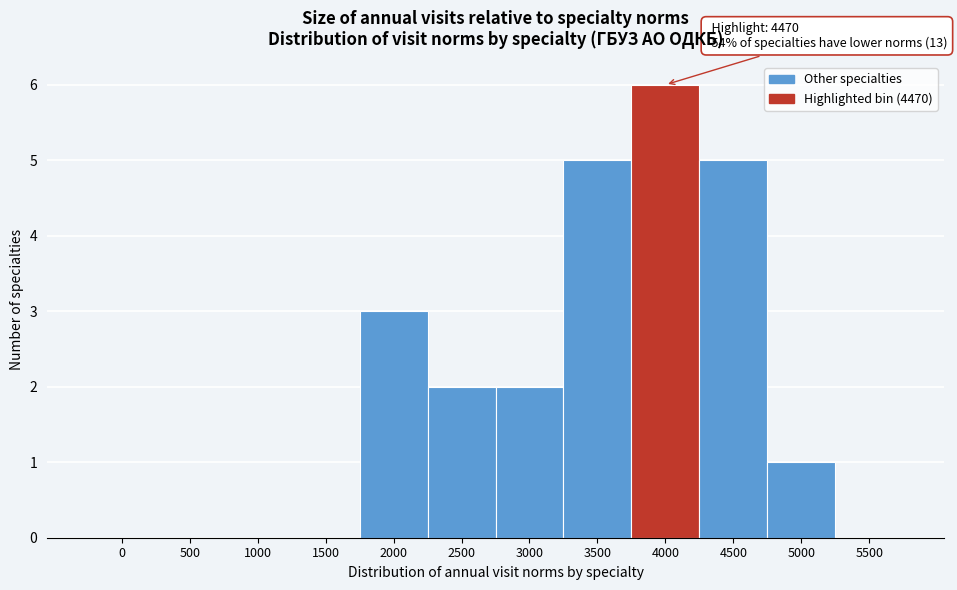

Reading left to right, what are all the values shown in this chart?

0=0	500=0	1000=0	1500=0	2000=3	2500=2	3000=2	3500=5	4000=6	4500=5	5000=1	5500=0